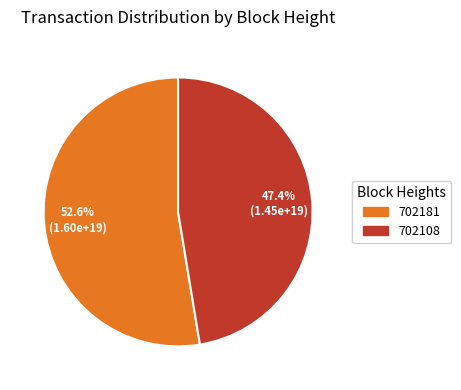

Which category has the biggest portion of the pie?

702181